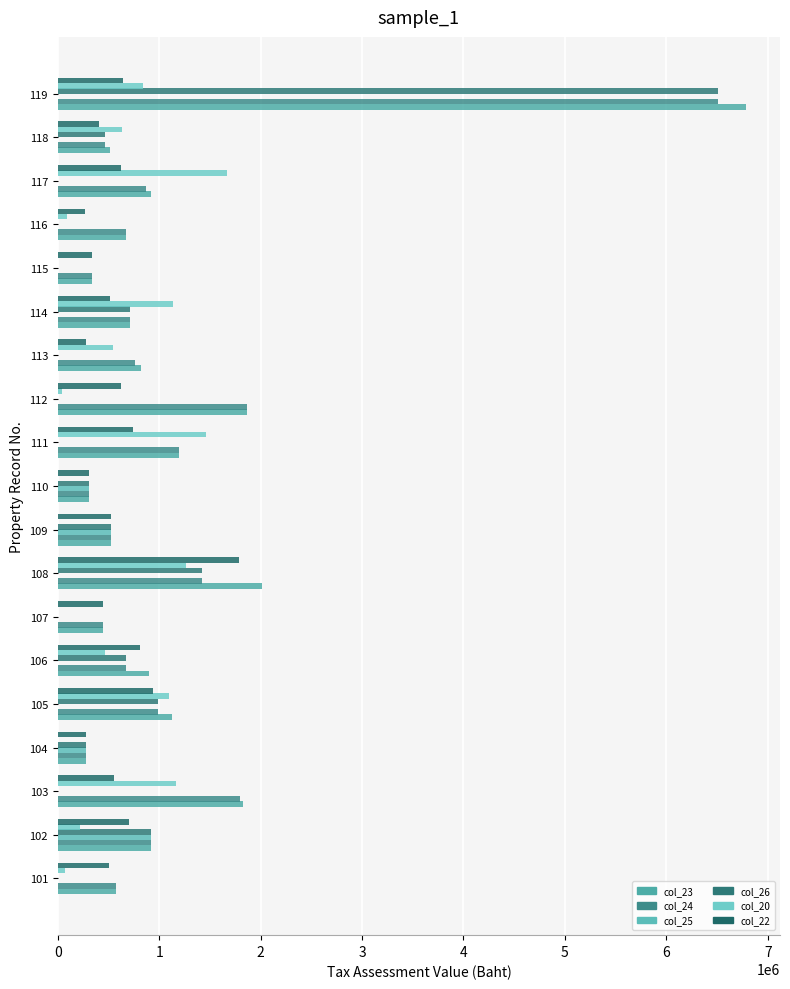

Count the number of data series in this chart.

6